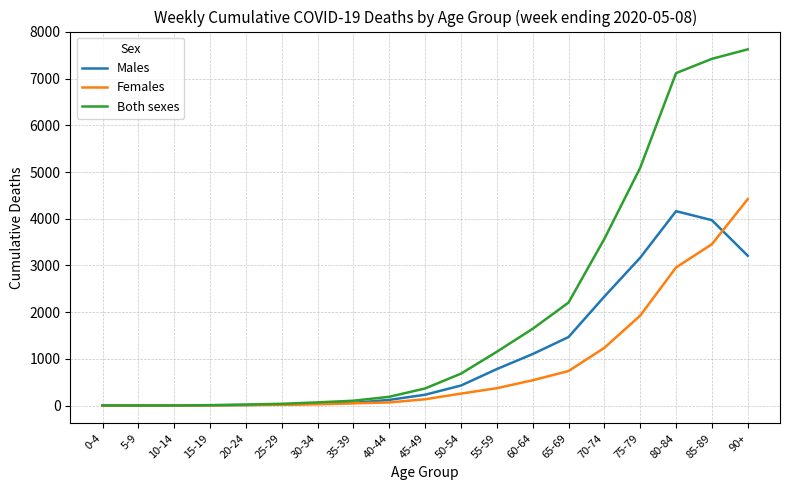

At how many categories does at least one series exceed 3167?

5